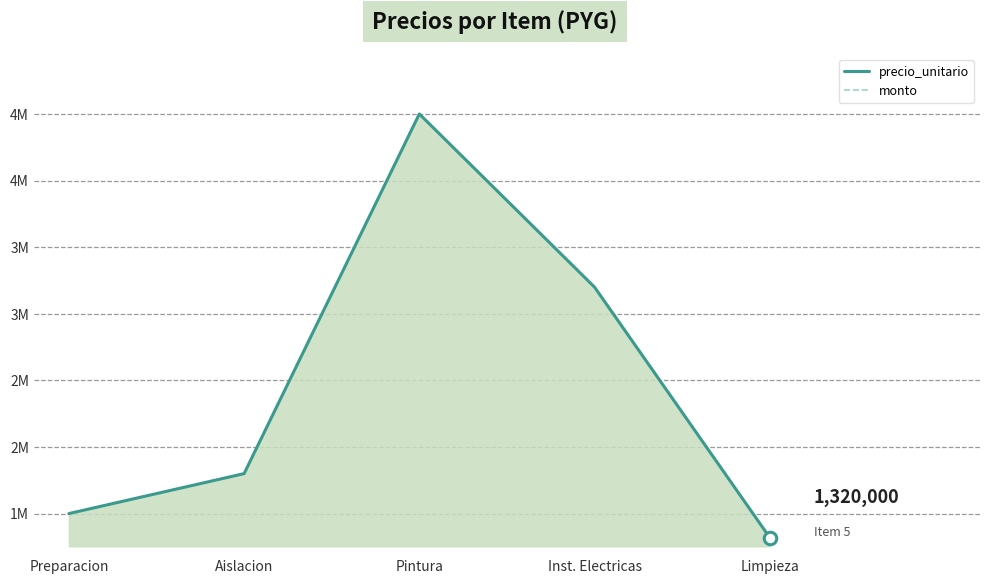

How many values in the precio_unitario series exceed 1800000?

2